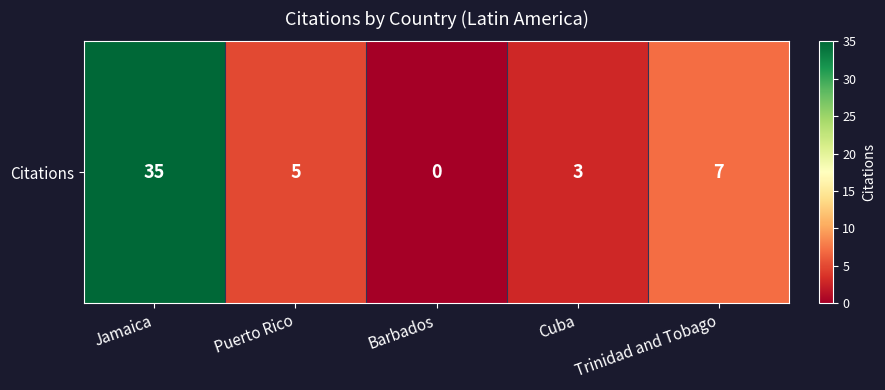

At which category does the chart reach its peak across all series?

Jamaica